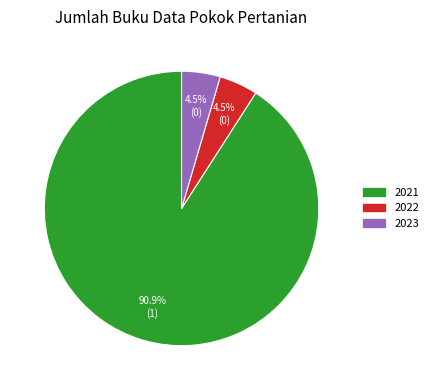

What is the largest slice in the pie chart?

2021